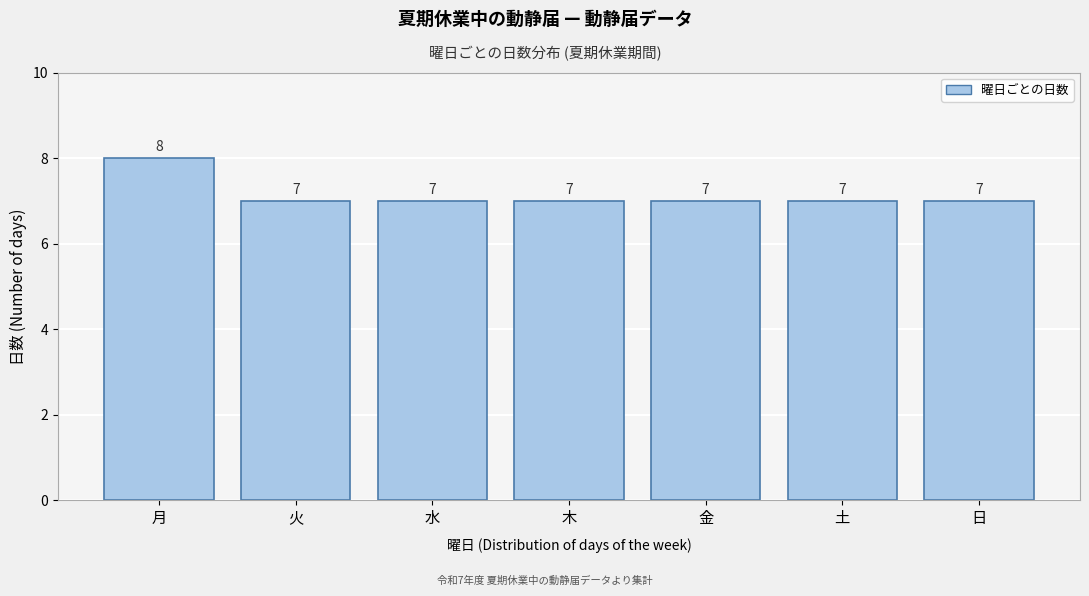

Reading left to right, extract all data points from this chart.

月=8	火=7	水=7	木=7	金=7	土=7	日=7